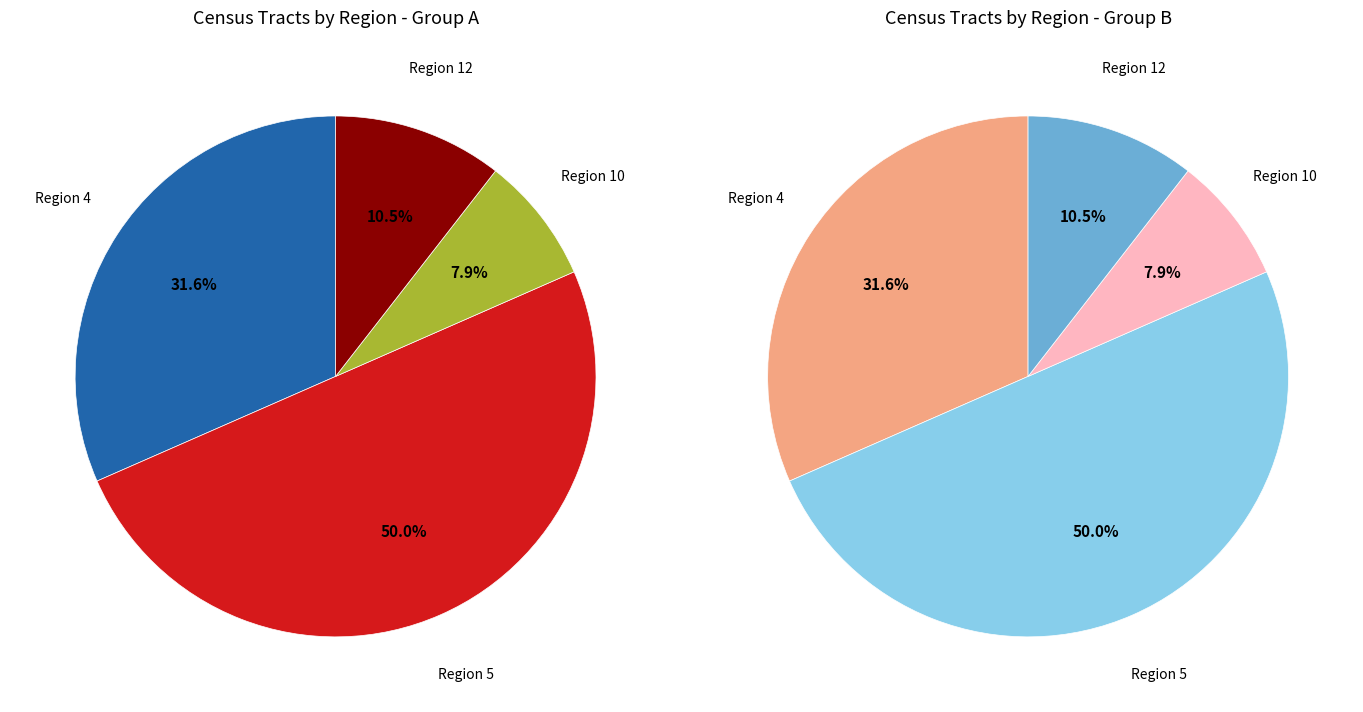

Is it true that 12 is 29% of the pie?

False